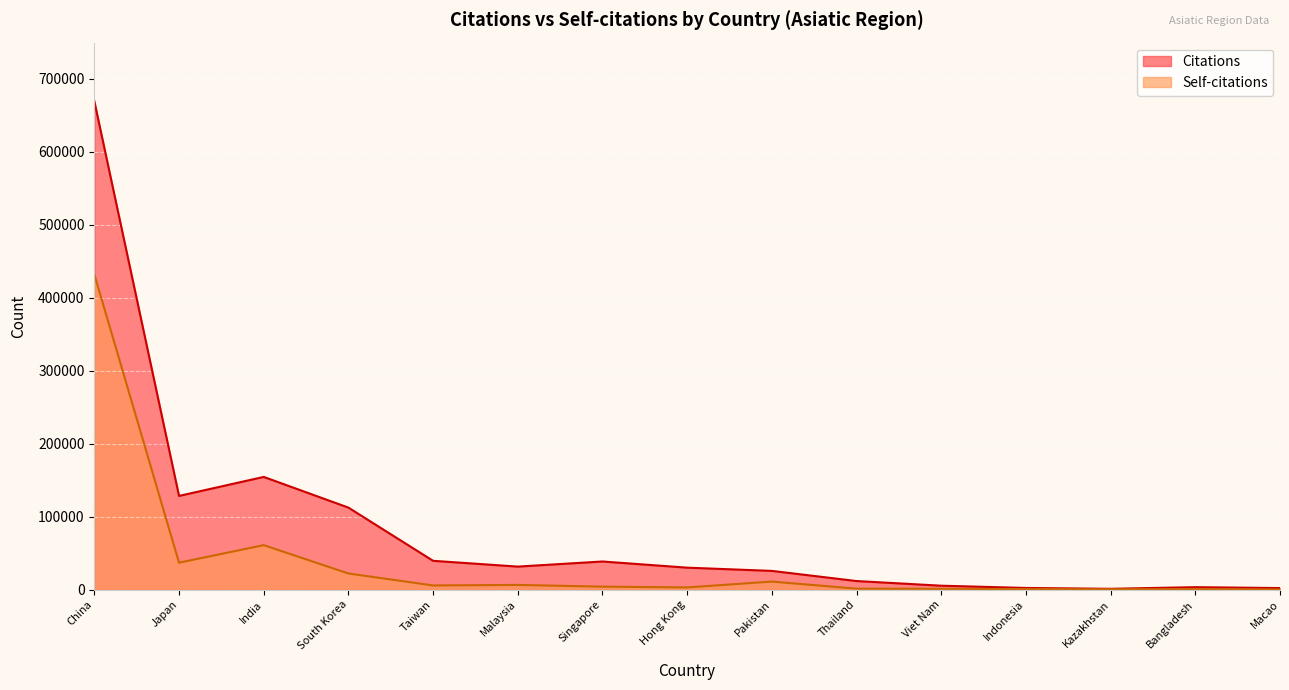

At which category does Citations reach its first local valley?

Japan